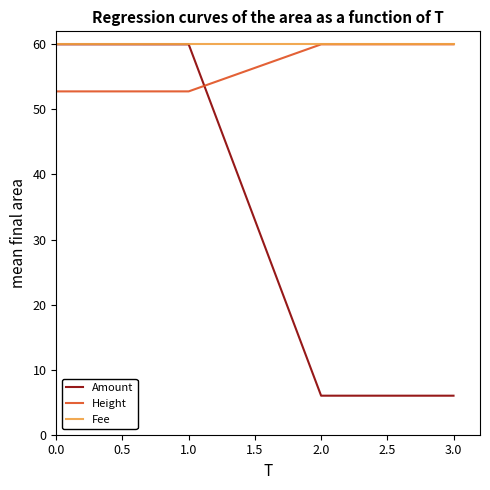

What position from the right is 1.0?

3